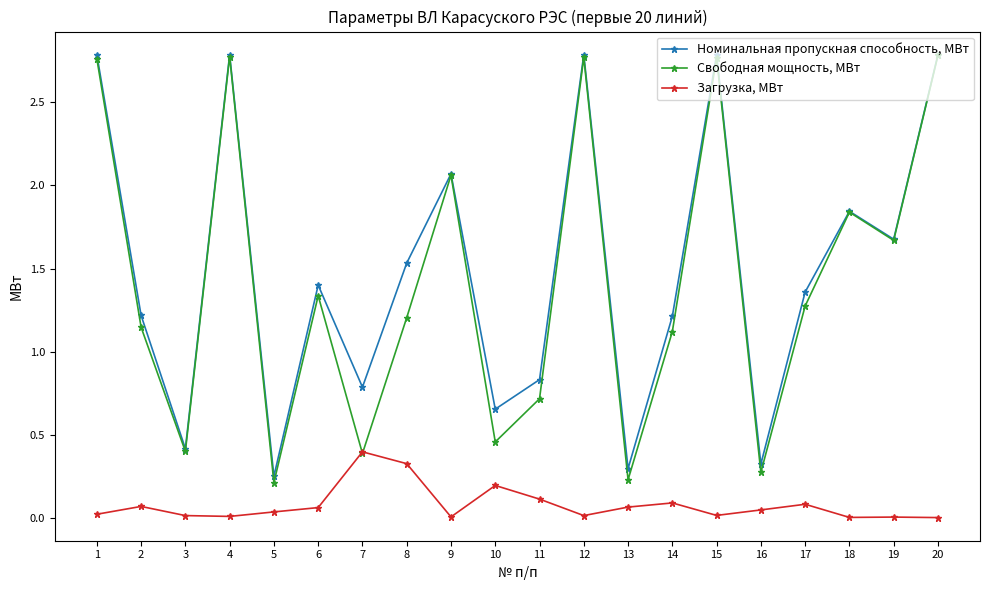

The value of Свободная мощность, МВт at 1 is 1.6. True or false?

False